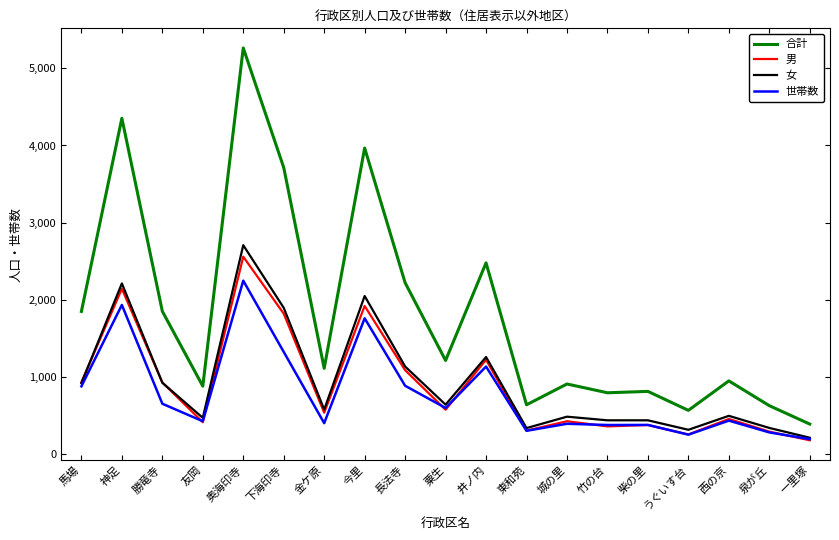

True or false: 合計 and 世帯数 cross at least once.

False